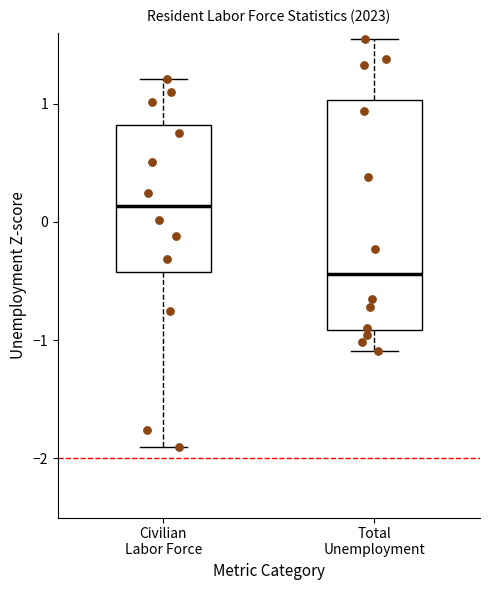

Reading left to right, transcribe this box plot: for each box, give where its median line is, the range the box spans, and where its two whiskers end, as read against the y-axis. The values are not printed on the chart, so give them approximately, as read against the axis.

Civilian Labor Force: median 0.1, box -0.4 to 0.8, whiskers -1.9 to 1.2
Total Unemployment: median -0.4, box -0.9 to 1.0, whiskers -1.1 to 1.5